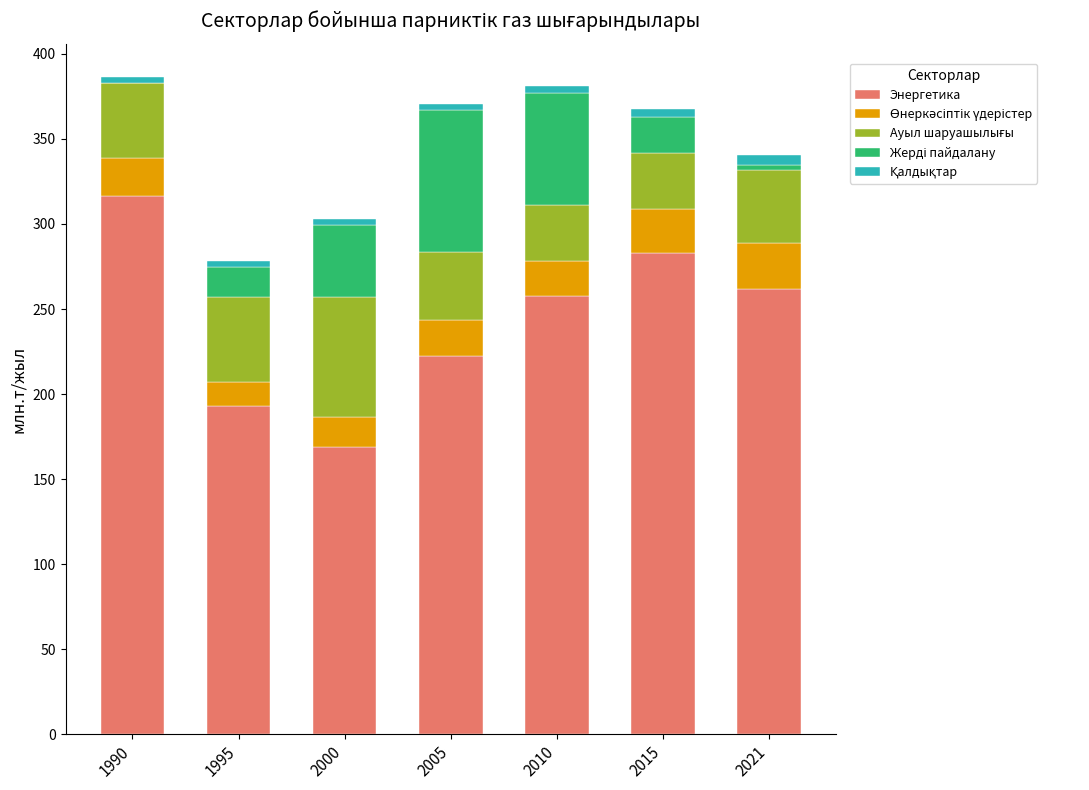

What is the sum of all Энергетика values?

1703.3